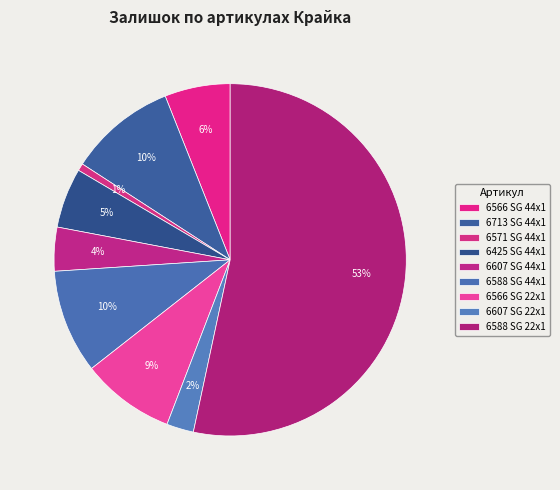

Which slice is the largest?

6588 SG 22x1